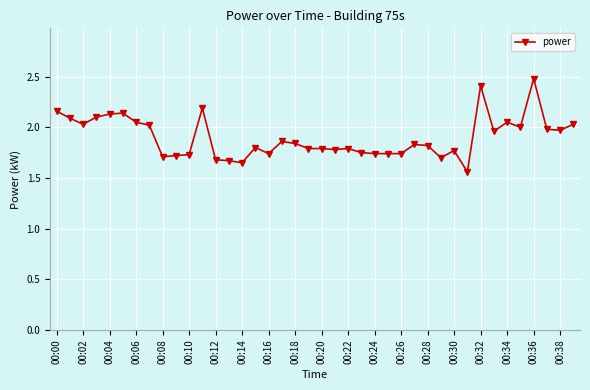

What is the greatest value displayed?

2.5